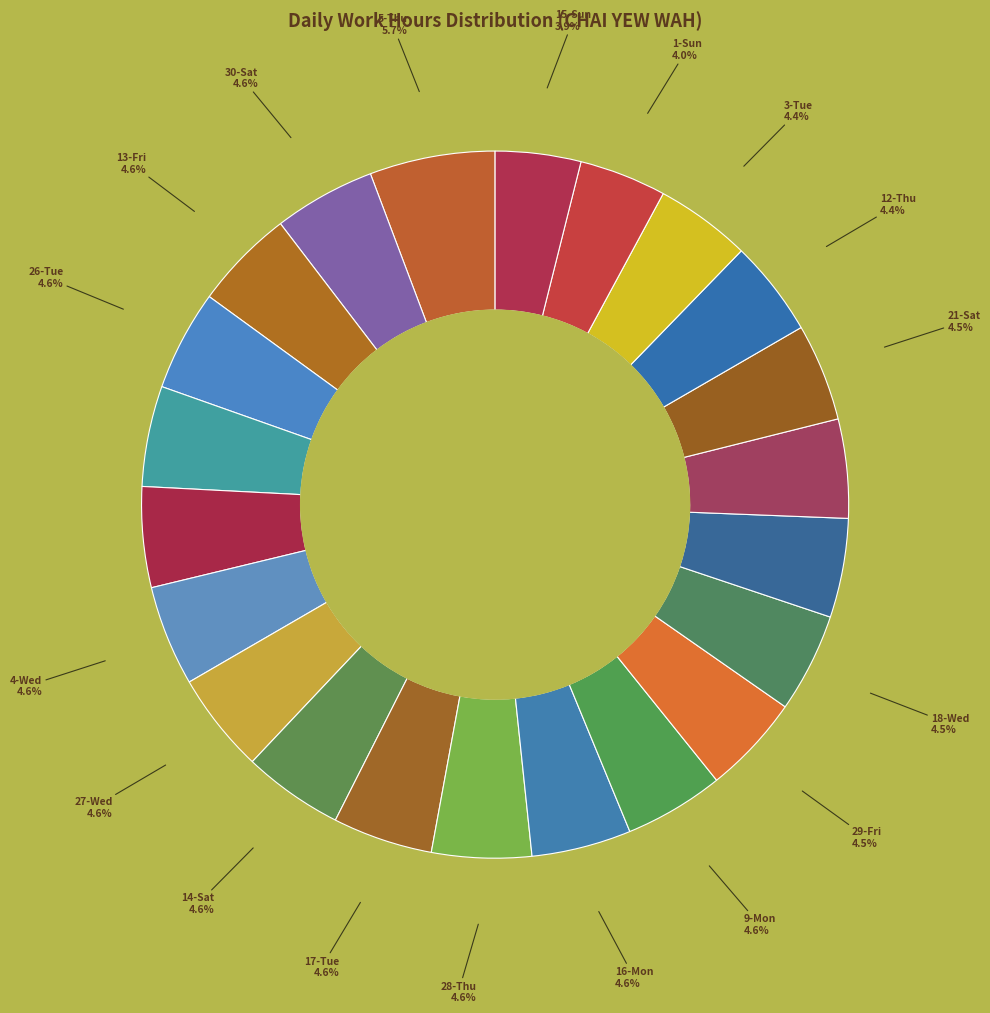

How many slices are in this pie chart?

22